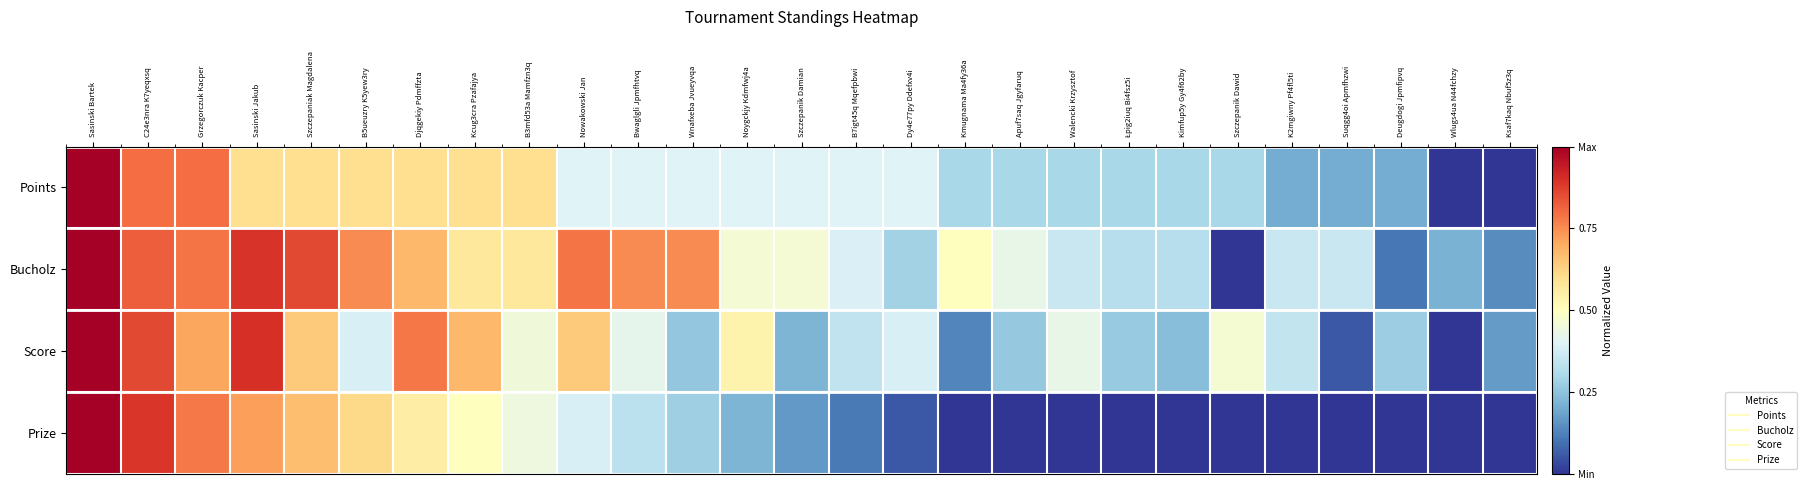

What is the maximum value shown in the chart?

1.0